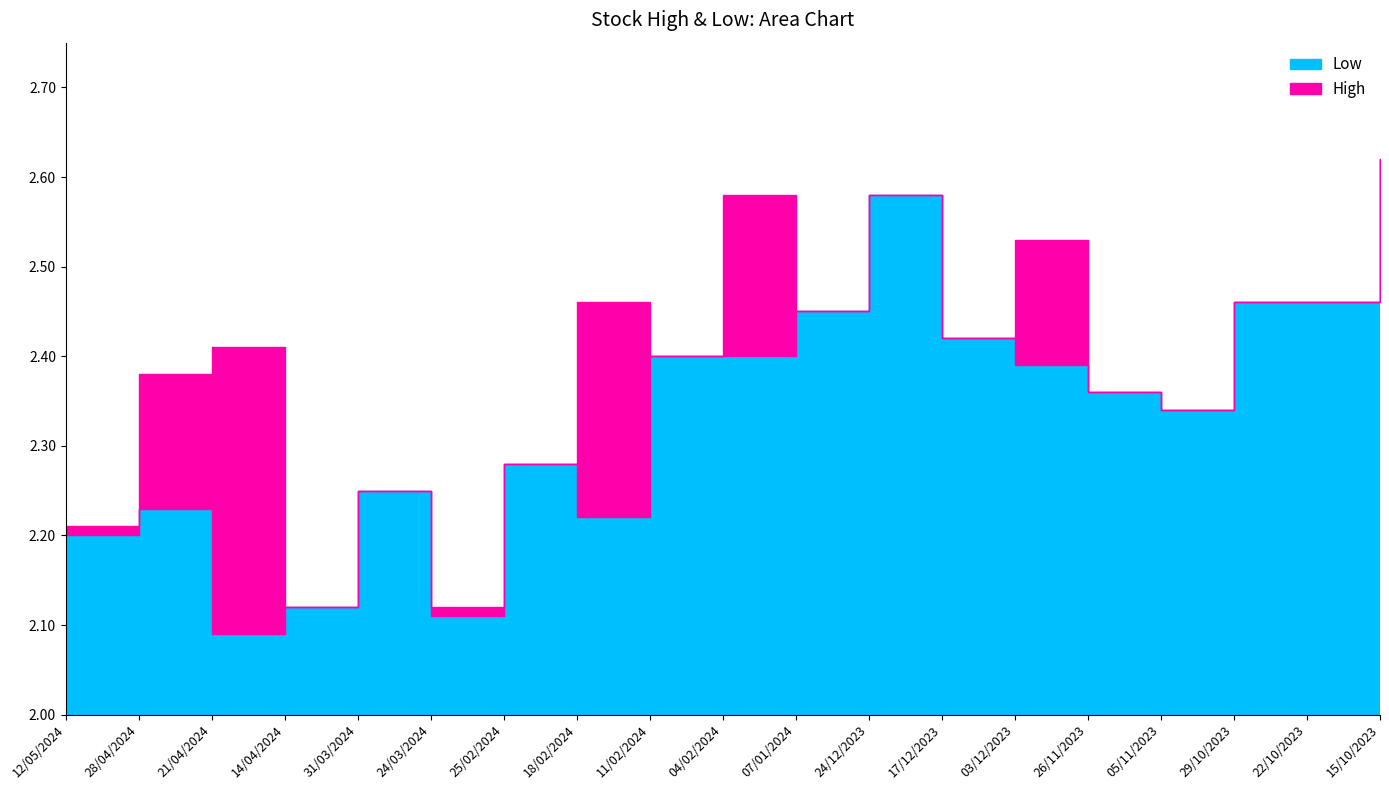

What is the sum of all Low values?

44.4